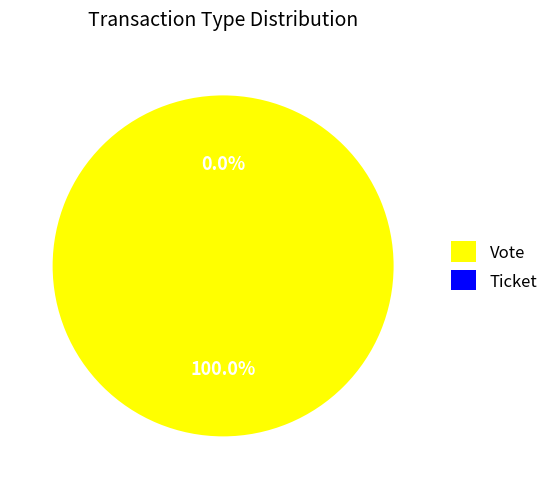

Rank the categories by value from highest to lowest.

Vote, Ticket